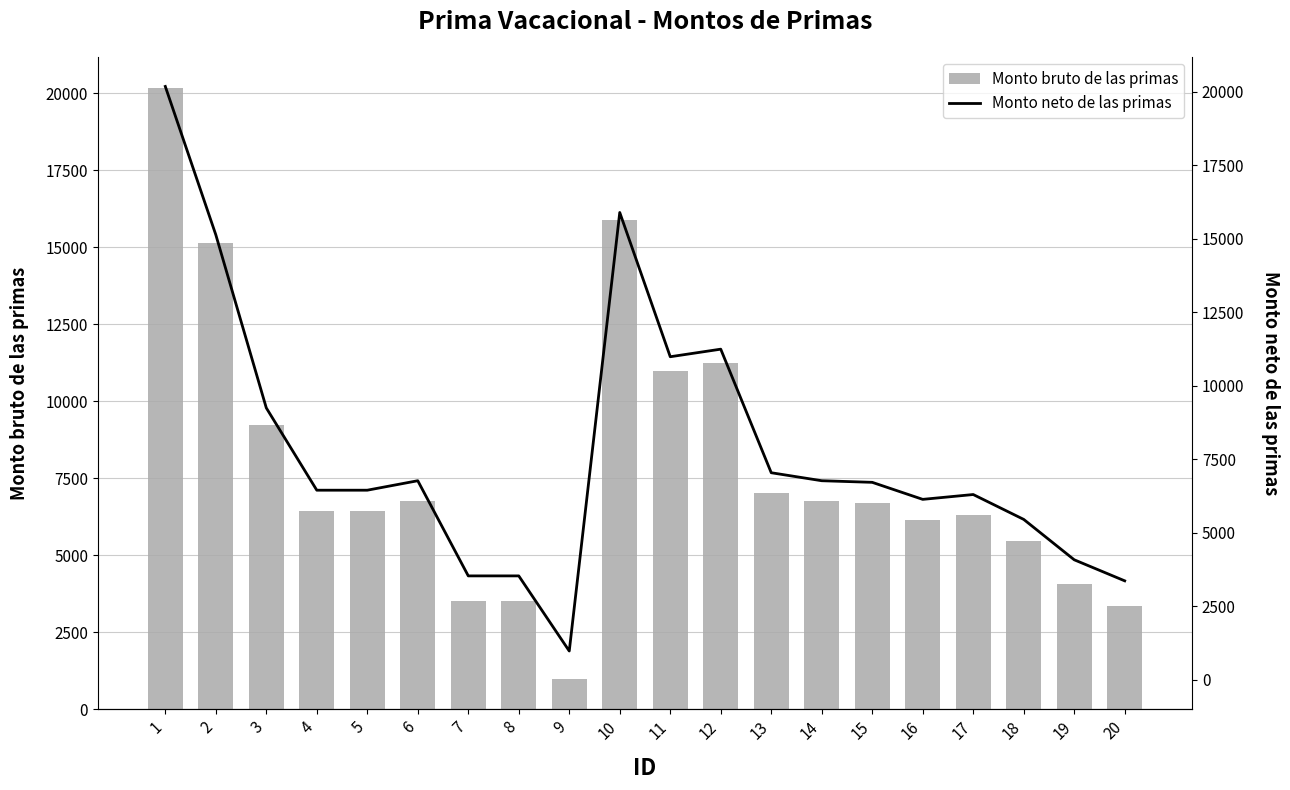

What is the sum of the Monto bruto de las primas values at 11 and 15?

17695.5